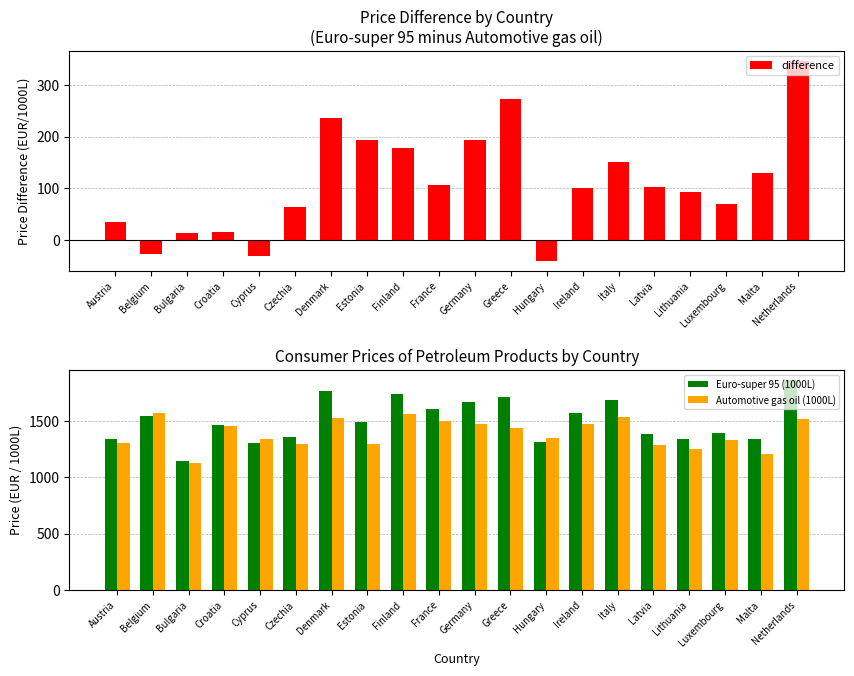

True or false: Euro-super 95 (1000L) has a value of 1711.0 at Greece.

True